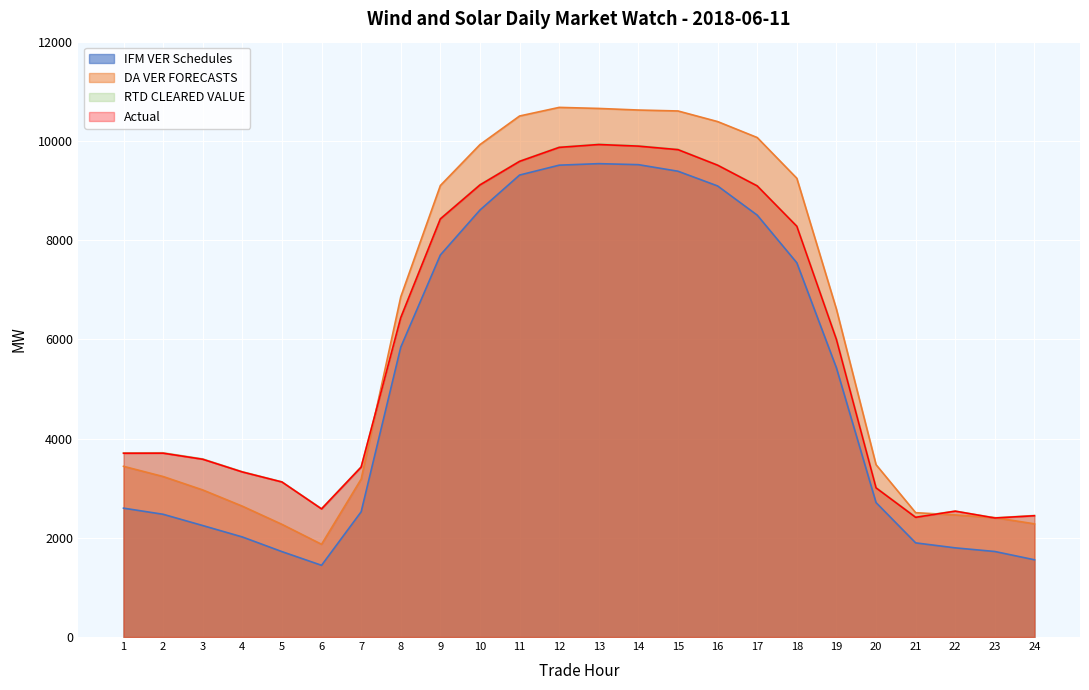

The value of DA VER FORECASTS at 24 is 1243.9. True or false?

False